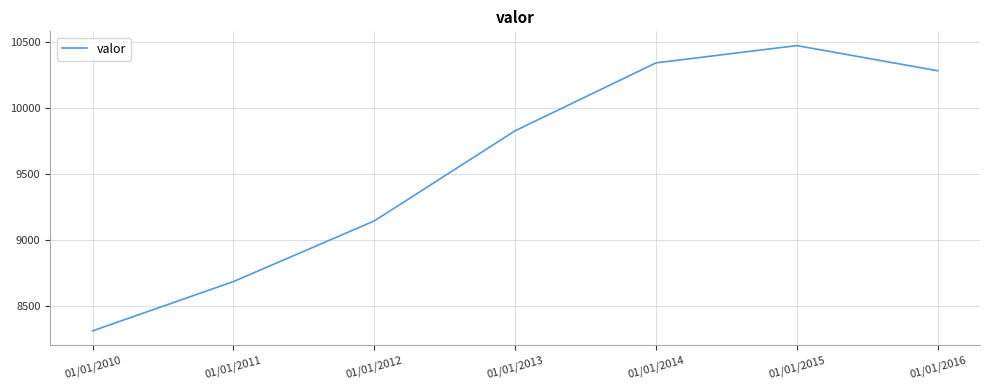

What is the ratio of the value at 01/01/2014 to the value at 01/01/2013?

1.1